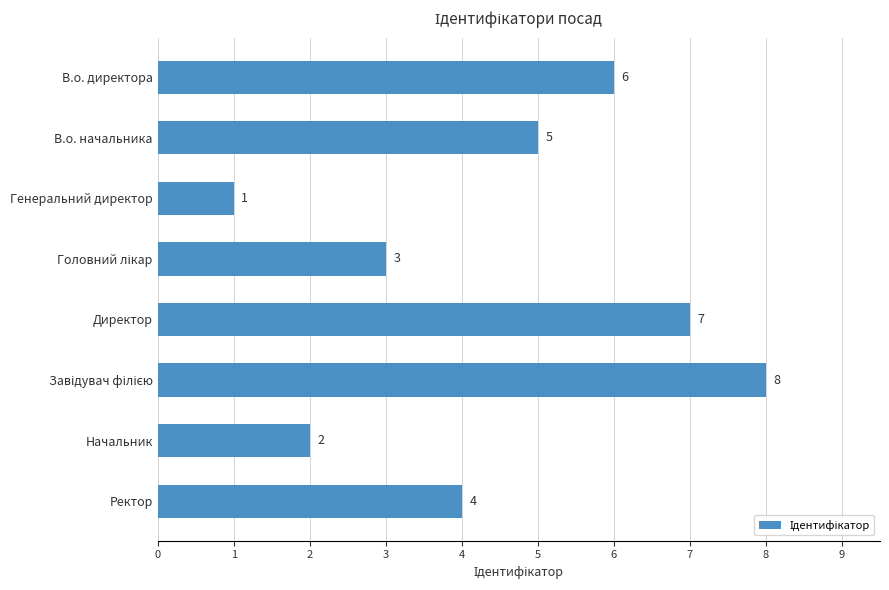

What is the change in value from Директор to Ректор?

-3